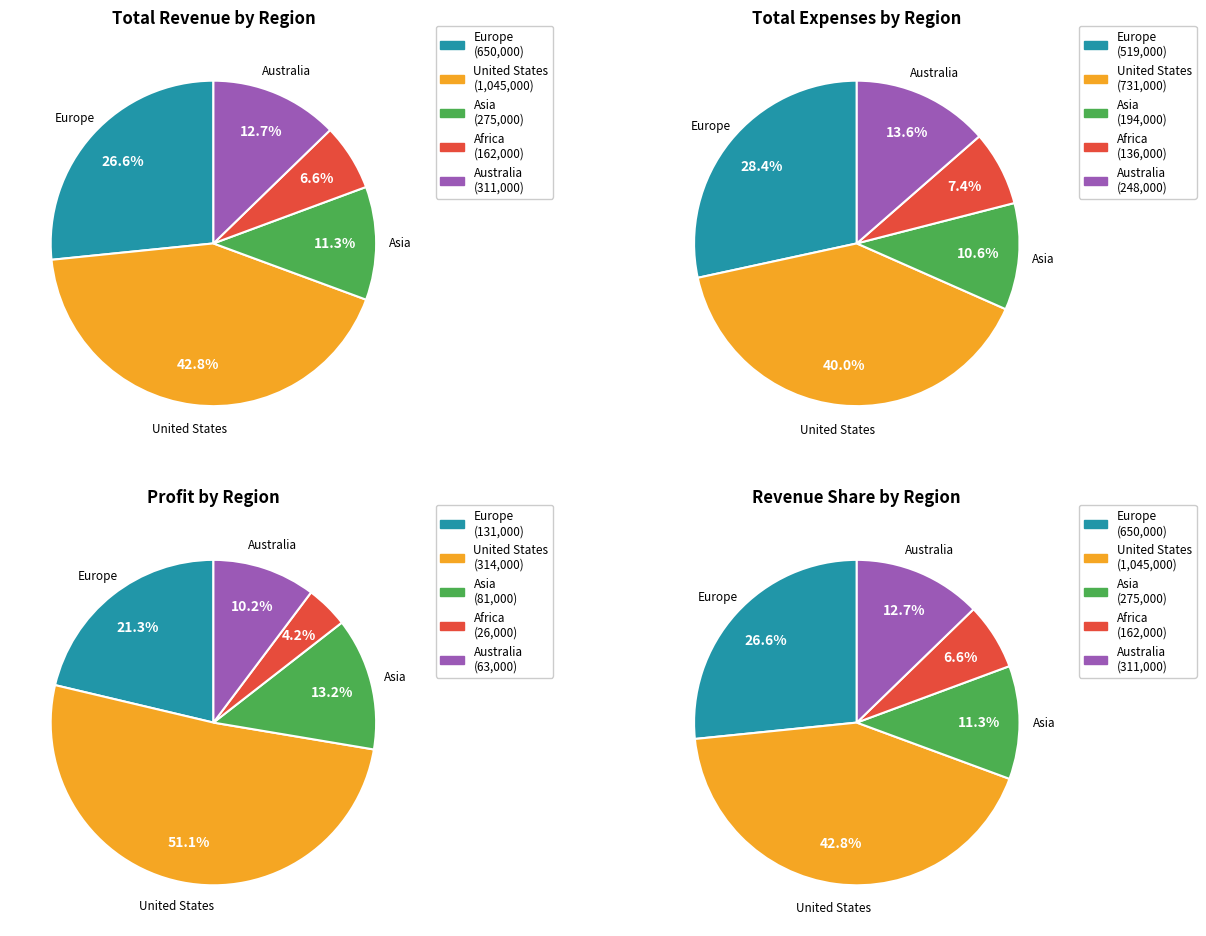

Approximately how many times larger is the value at United States compared to Africa?

6.5